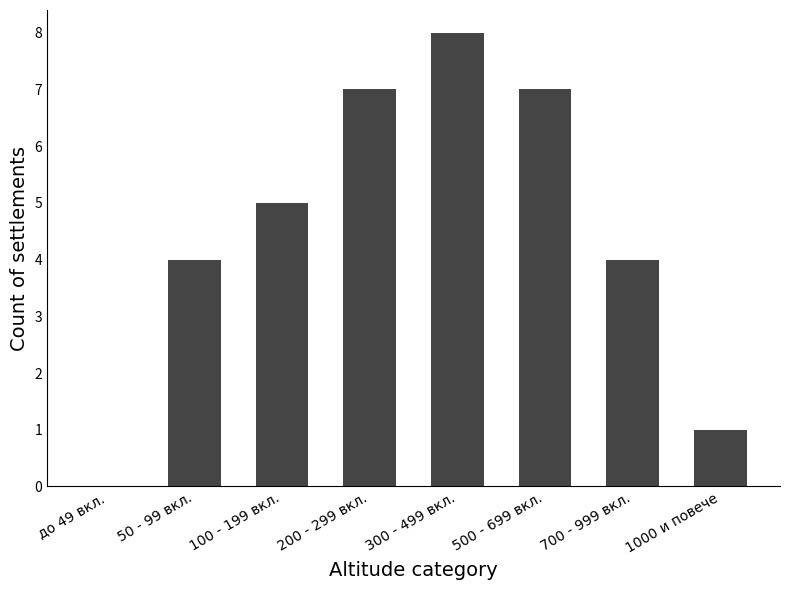

What is the sum of the values at 500 - 699 вкл. and 1000 и повече?

8